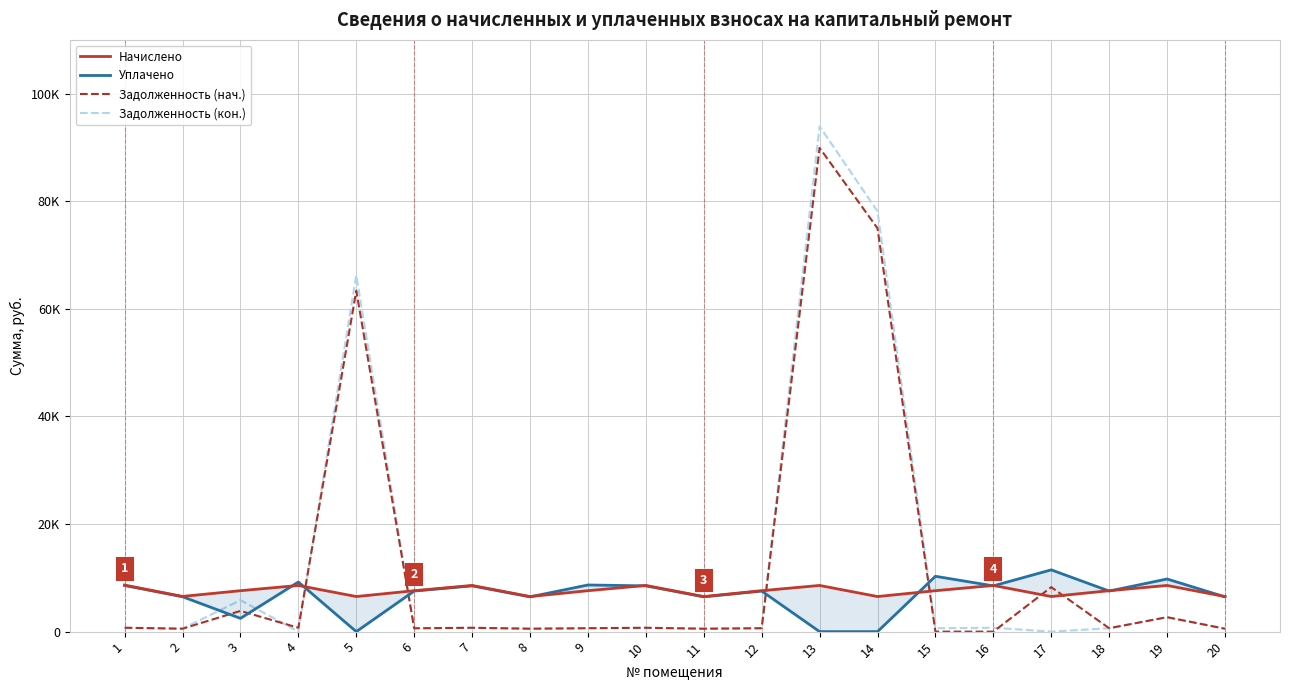

Which series ends up on top after the final intersection of Начислено and Уплачено?

Начислено